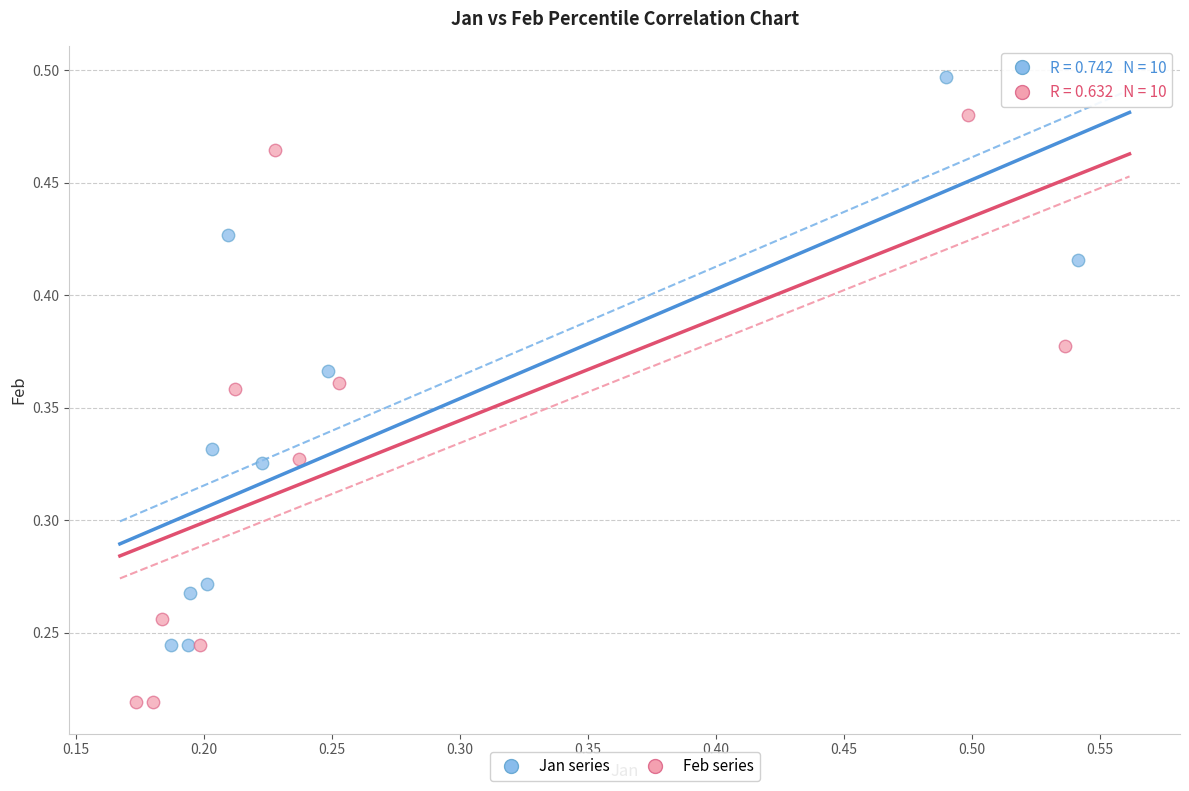

Which series contains the highest Y value?

Jan series